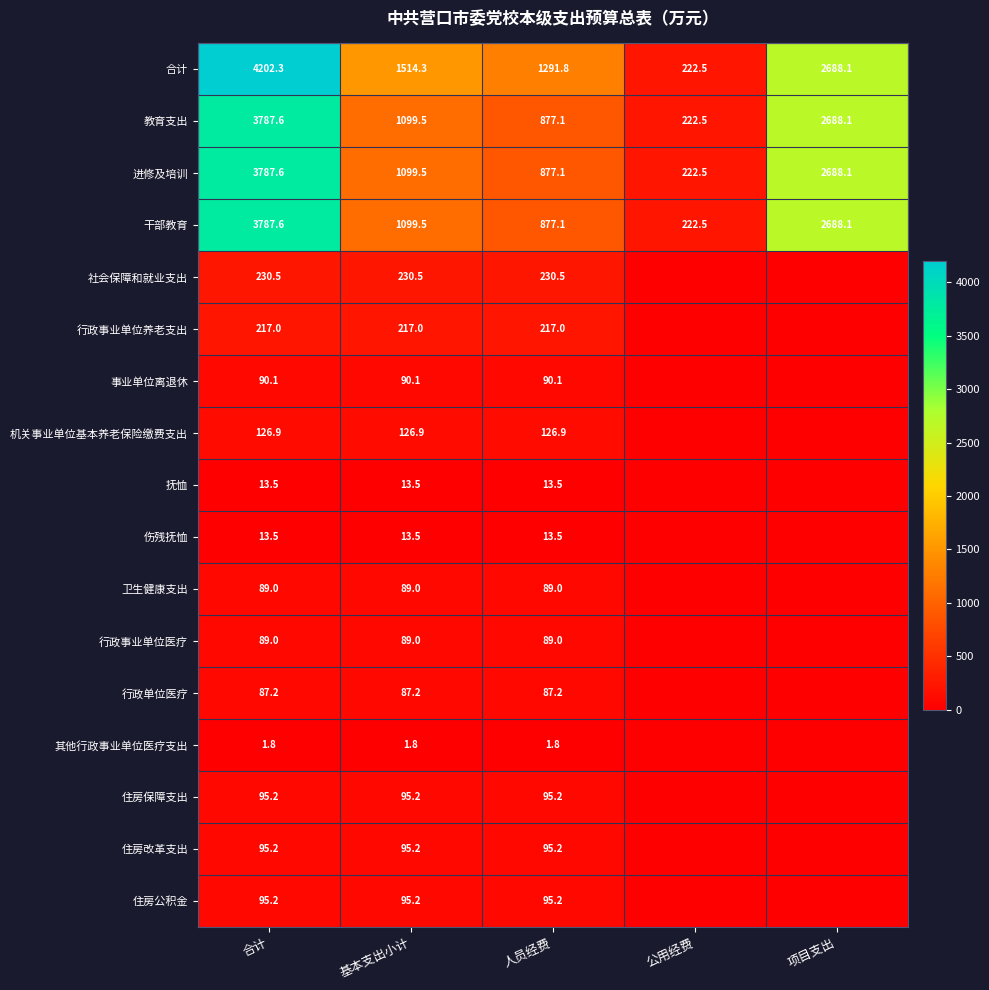

Rank the categories by 进修及培训 value from highest to lowest.

合计, 项目支出, 基本支出小计, 人员经费, 公用经费